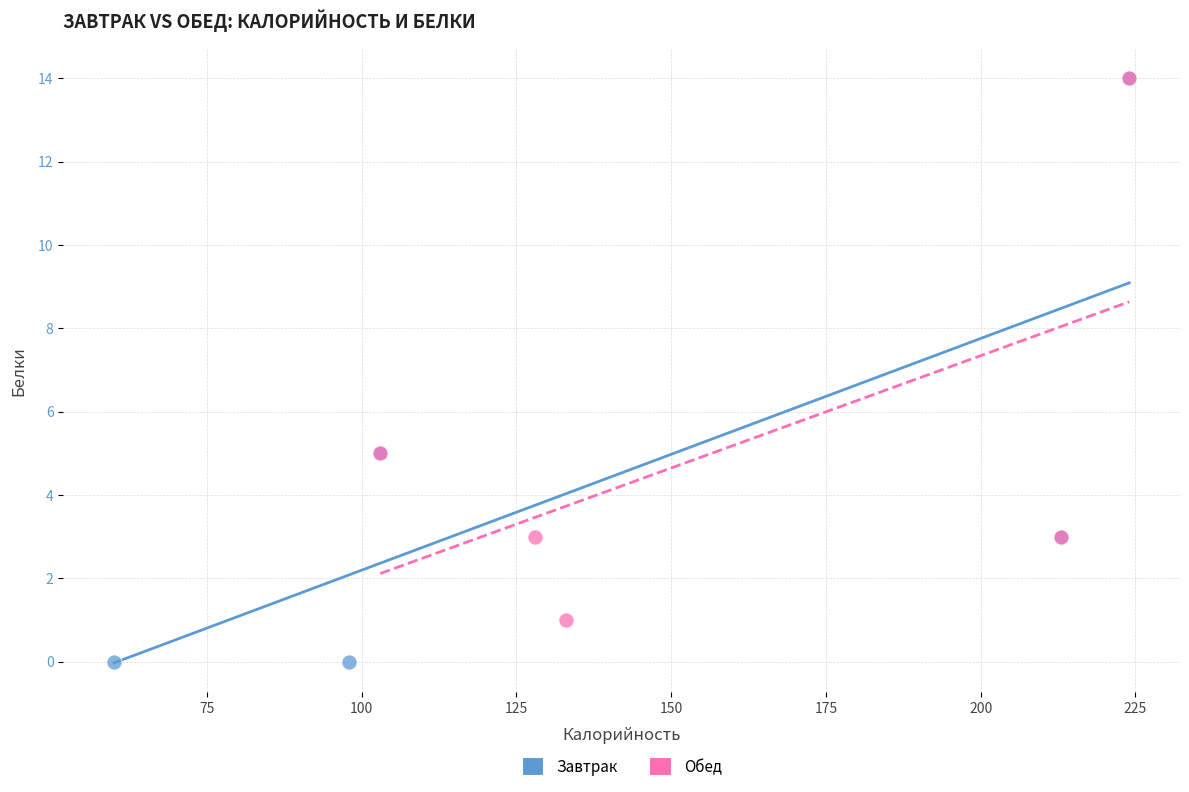

Which series reaches the minimum Y coordinate?

Завтрак